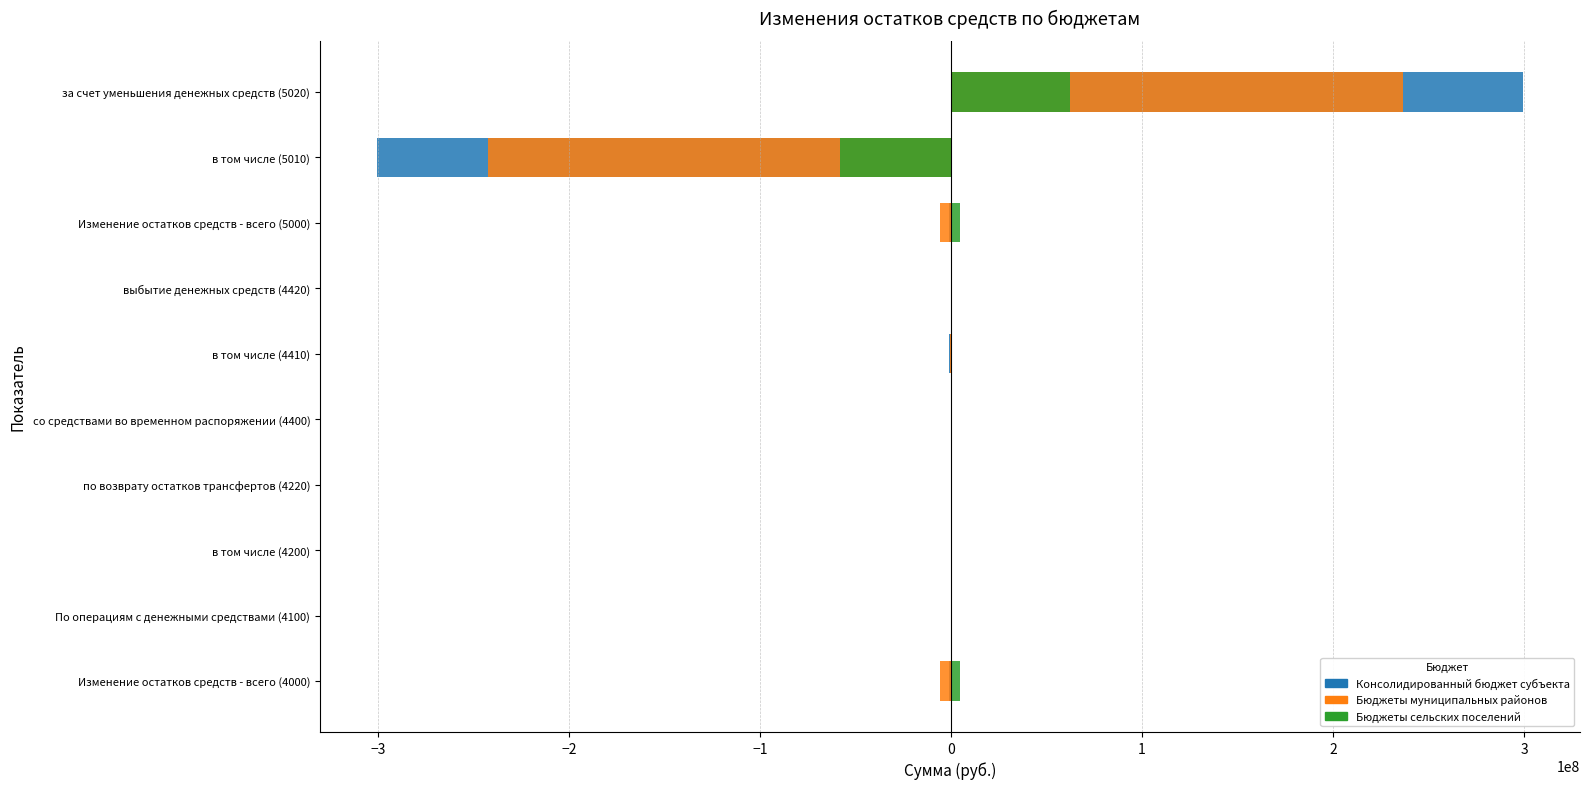

What is the maximum value for Консолидированный бюджет субъекта?

299310040.3